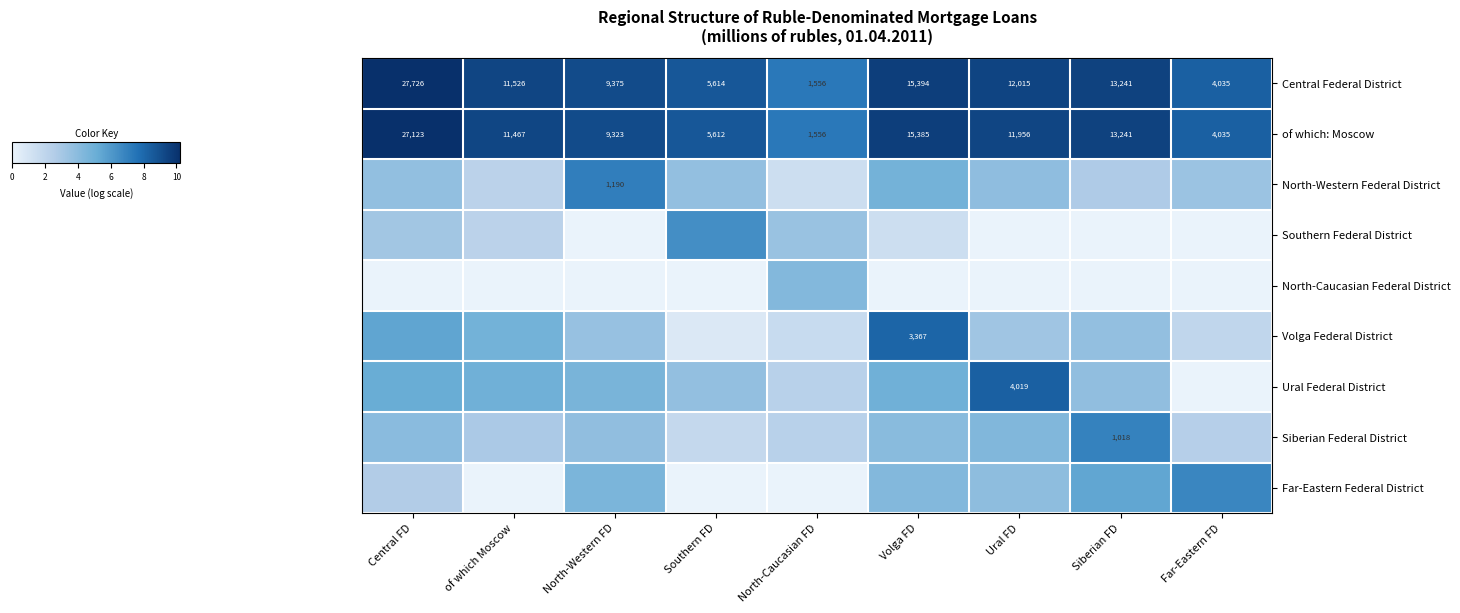

At which label does of which: Moscow first exceed 11467?

Central FD